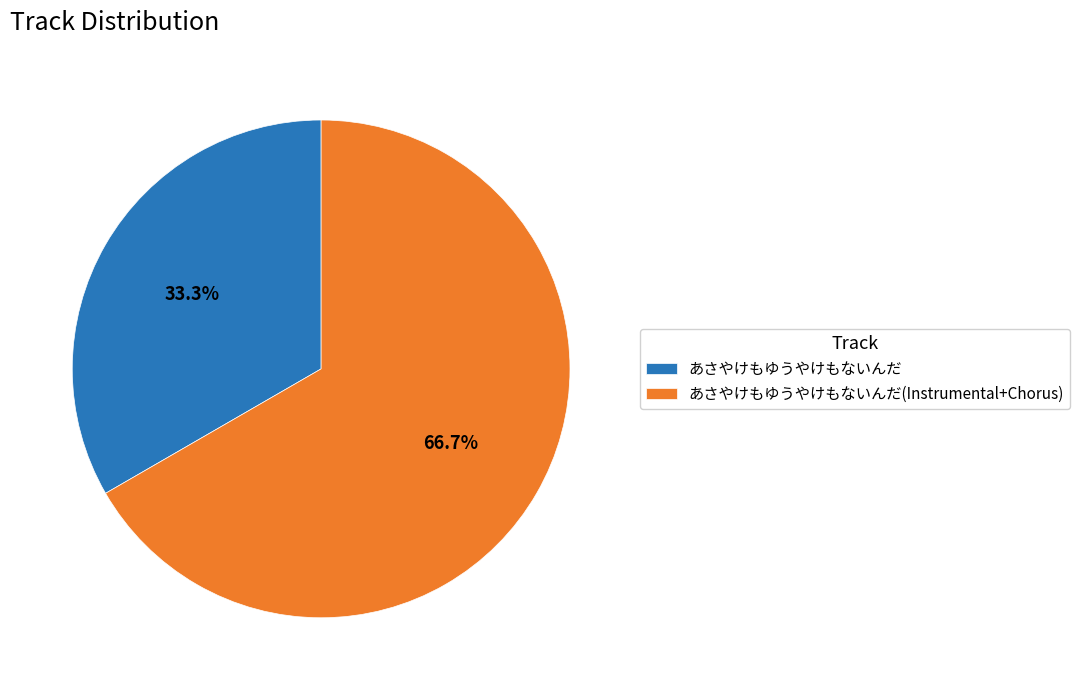

What percentage is the あさやけもゆうやけもないんだ slice, to the nearest percent?

33%